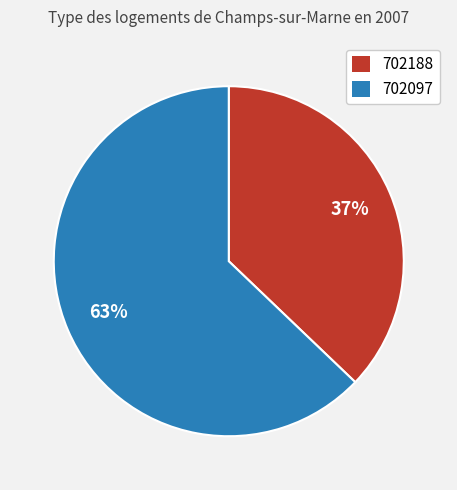

To the nearest percent, what portion does 702188 represent?

37%